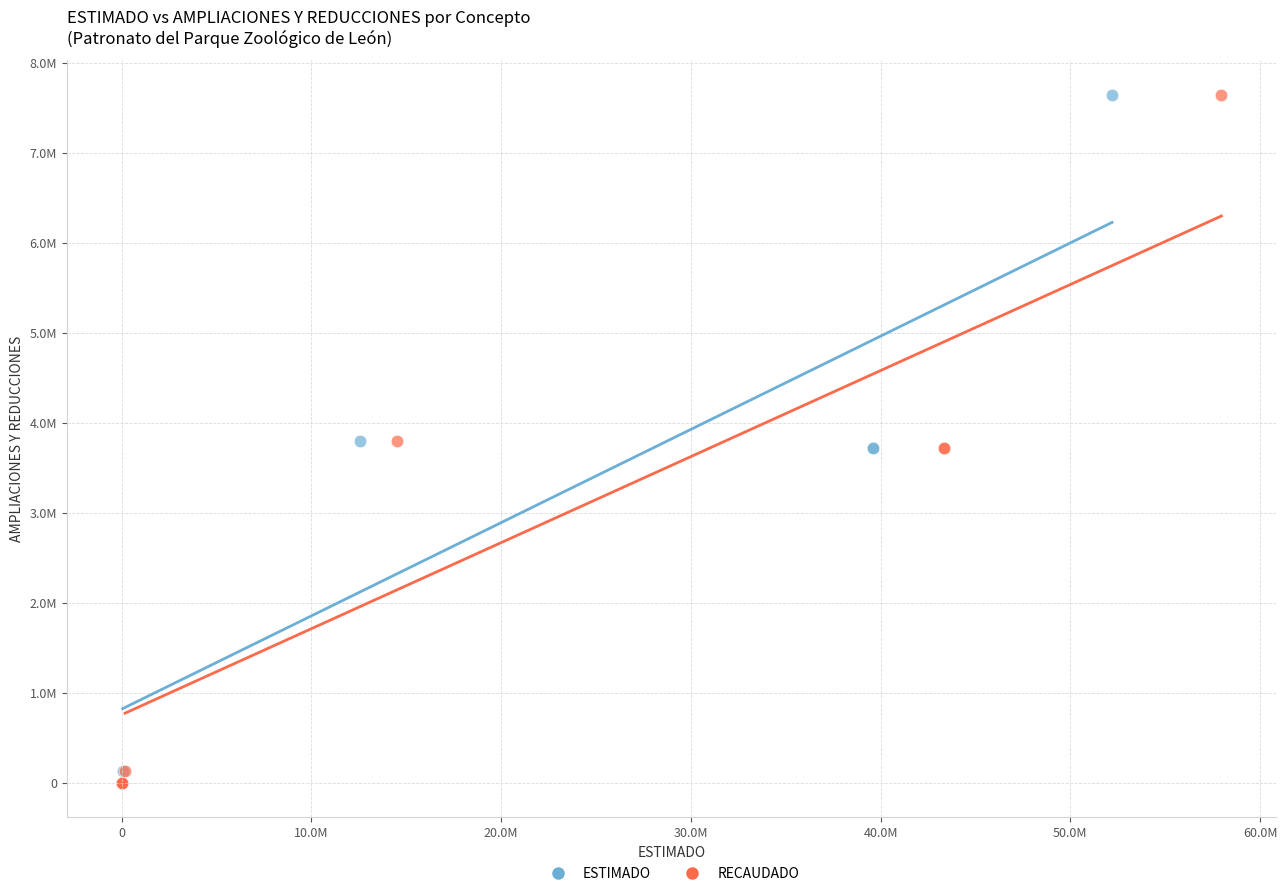

What are all the series names shown in the legend?

ESTIMADO, RECAUDADO